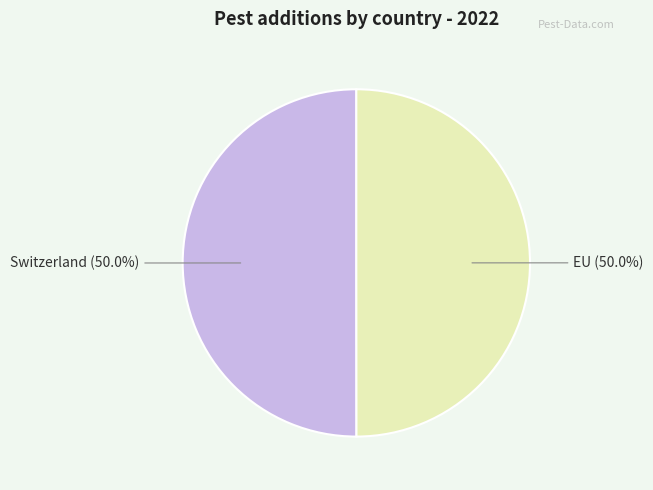

To the nearest percent, what is the average slice percentage?

50%